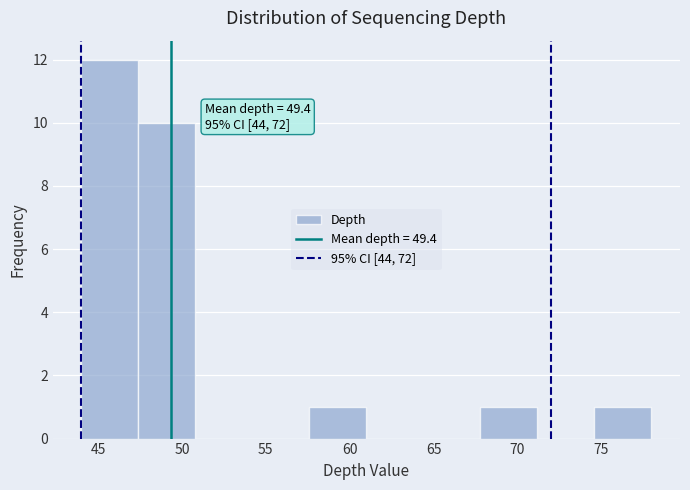

Over which range of the x-axis is the bar tallest?

44.0 to 47.4